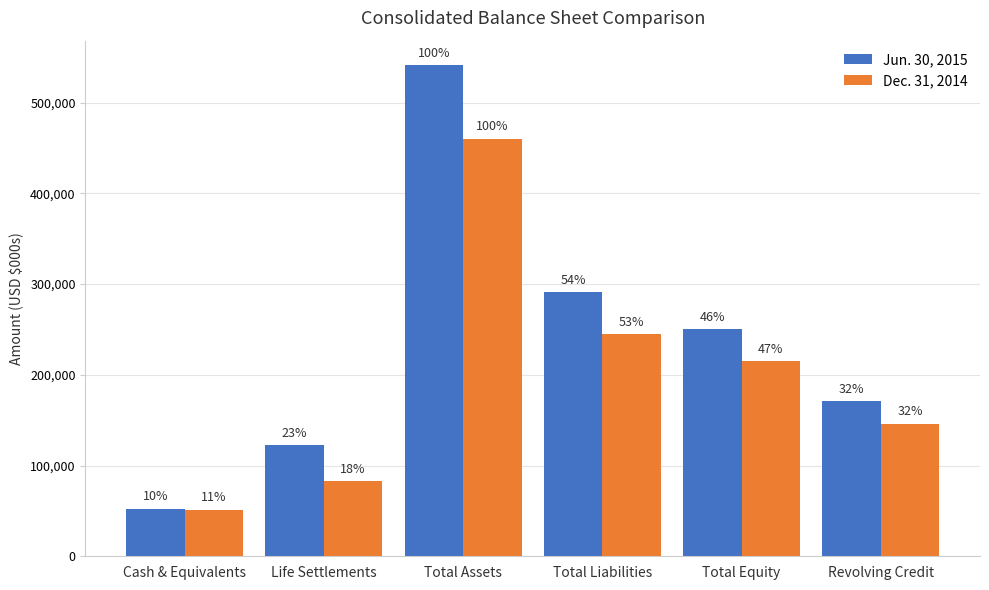

At which label does Jun. 30, 2015 reach its peak?

Total Assets